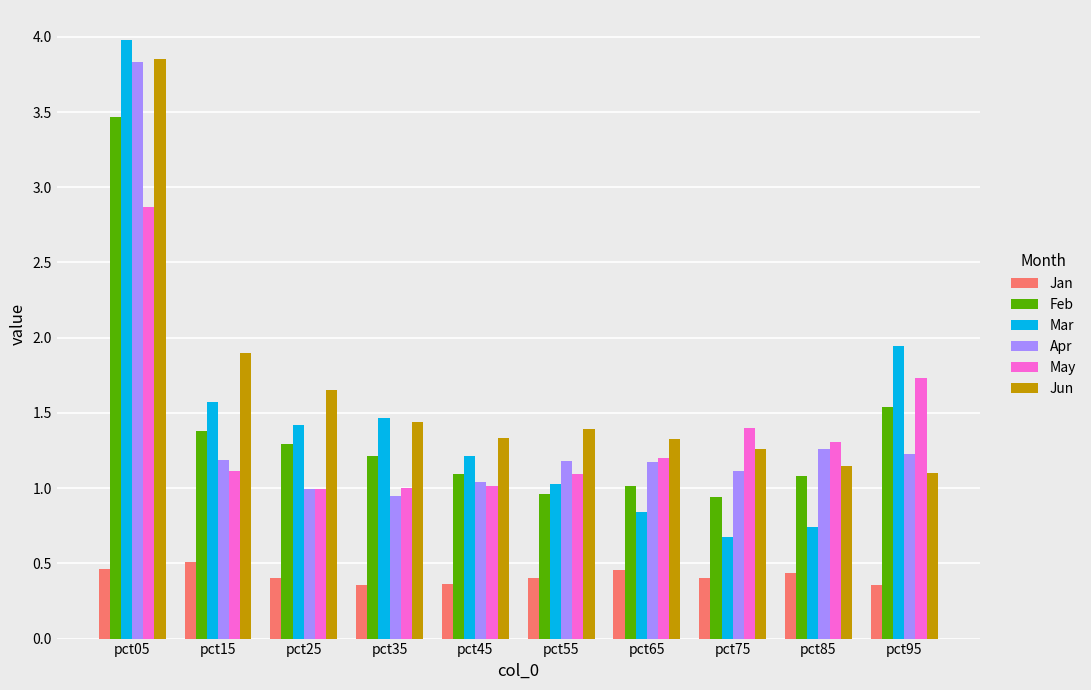

Which label corresponds to the largest value in the chart?

pct05